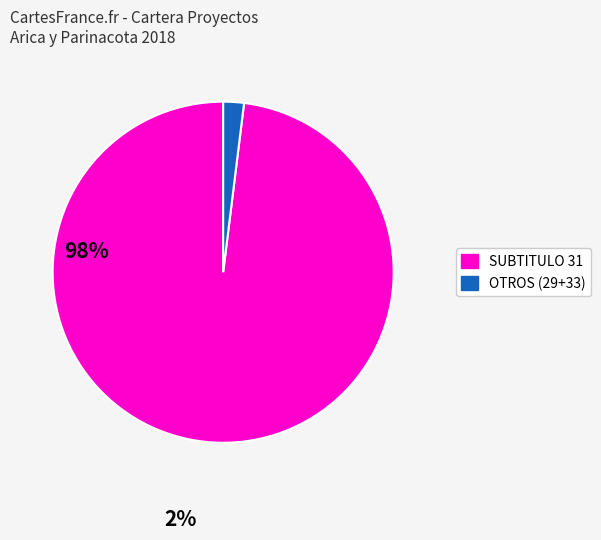

Count the number of slices in the pie.

2